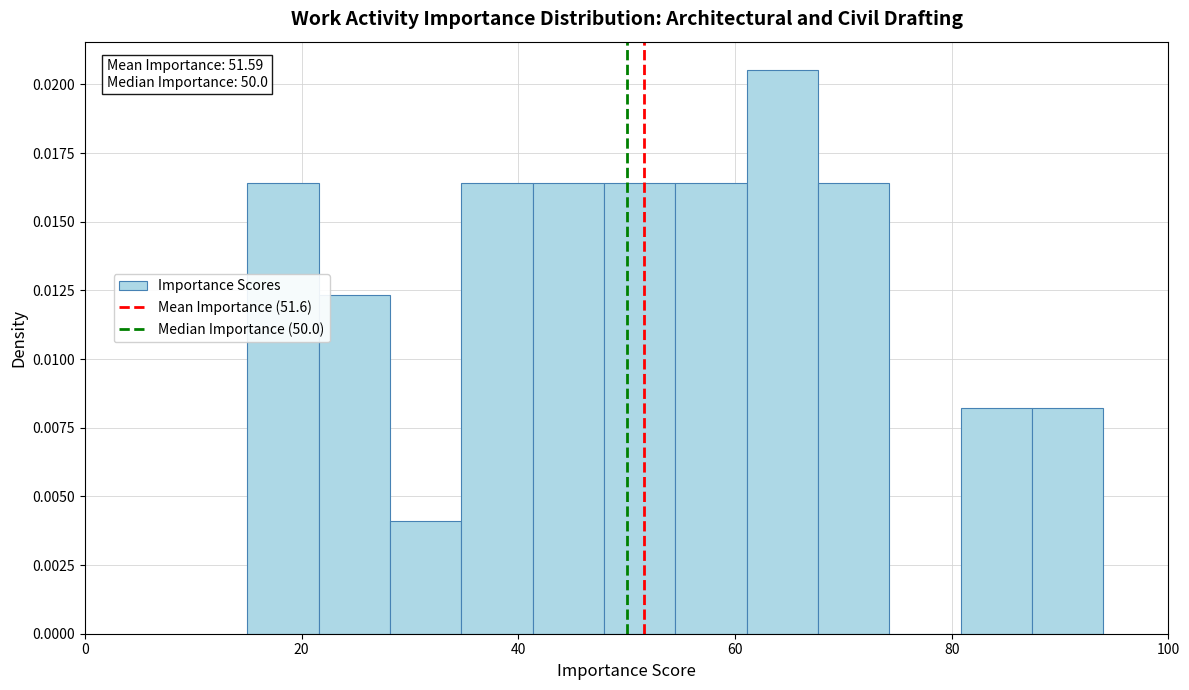

Read against the x-axis, roughly where is the centre of the tallest bar?

64